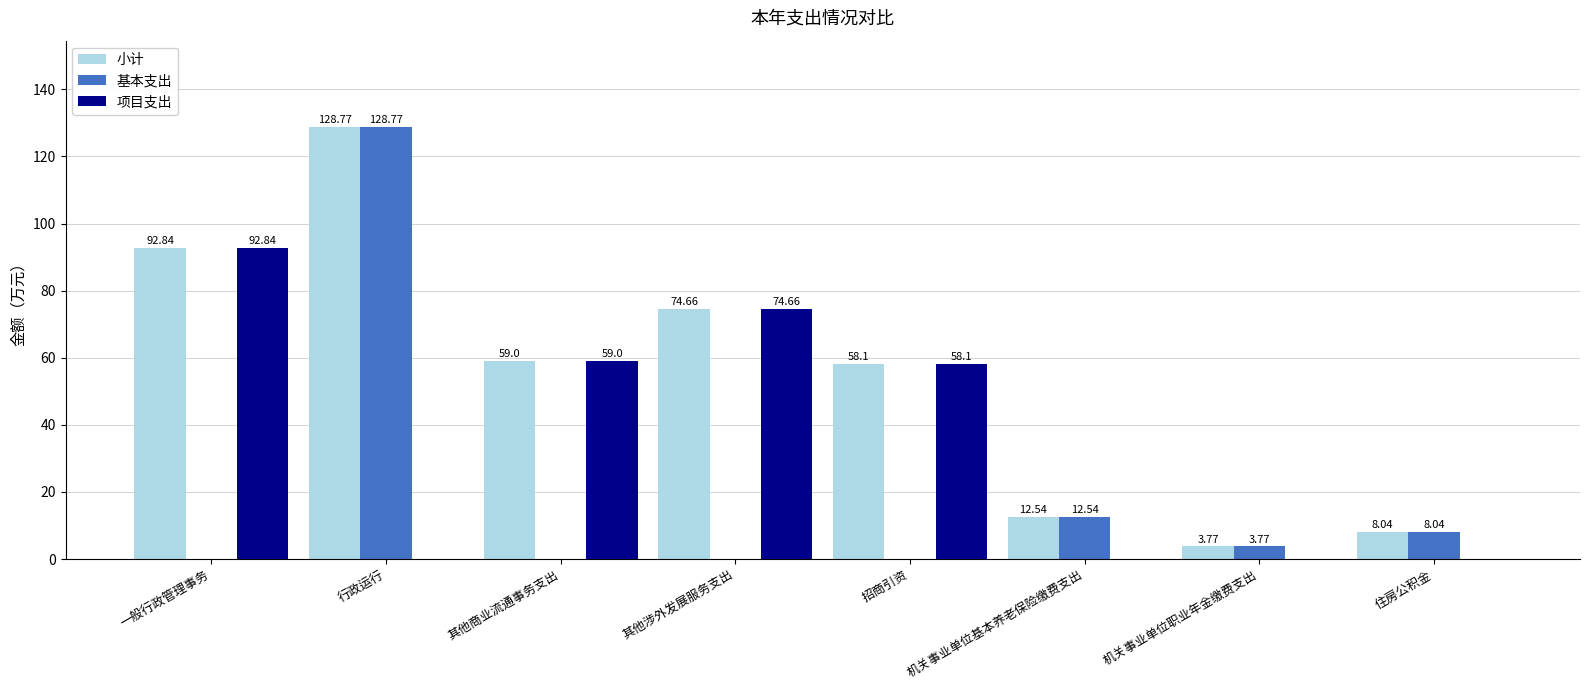

What is the average value of the 基本支出 series?

19.1